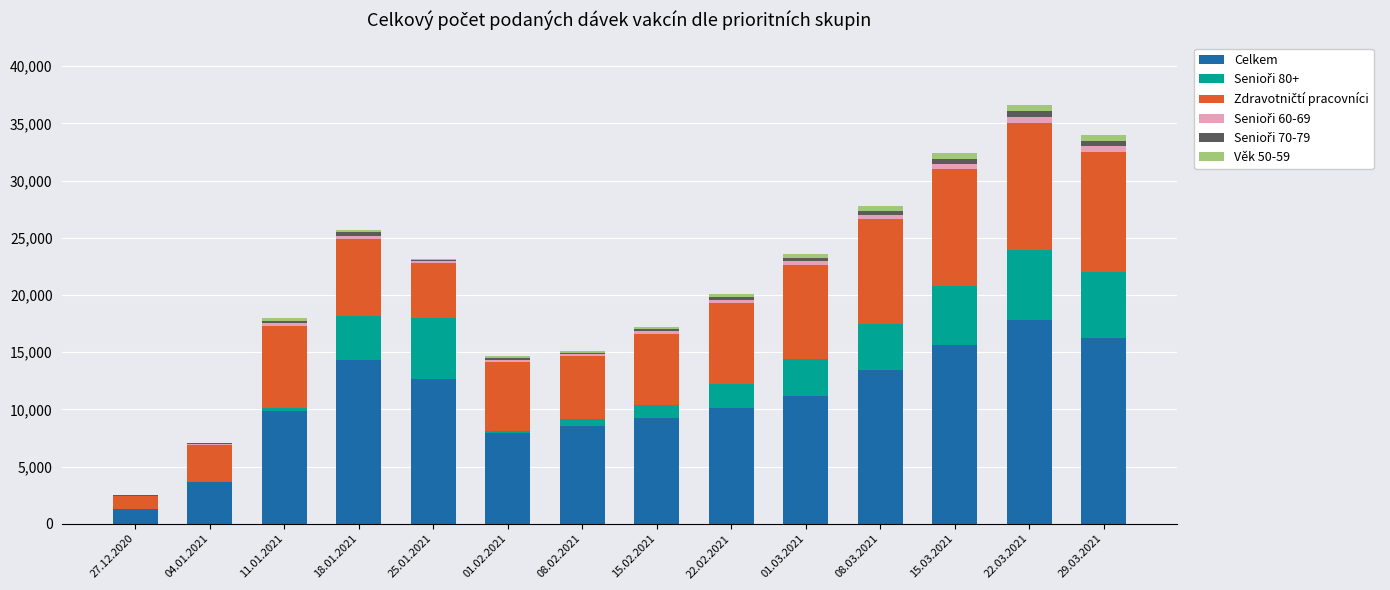

What is the highest value of the Celkem series?

17800